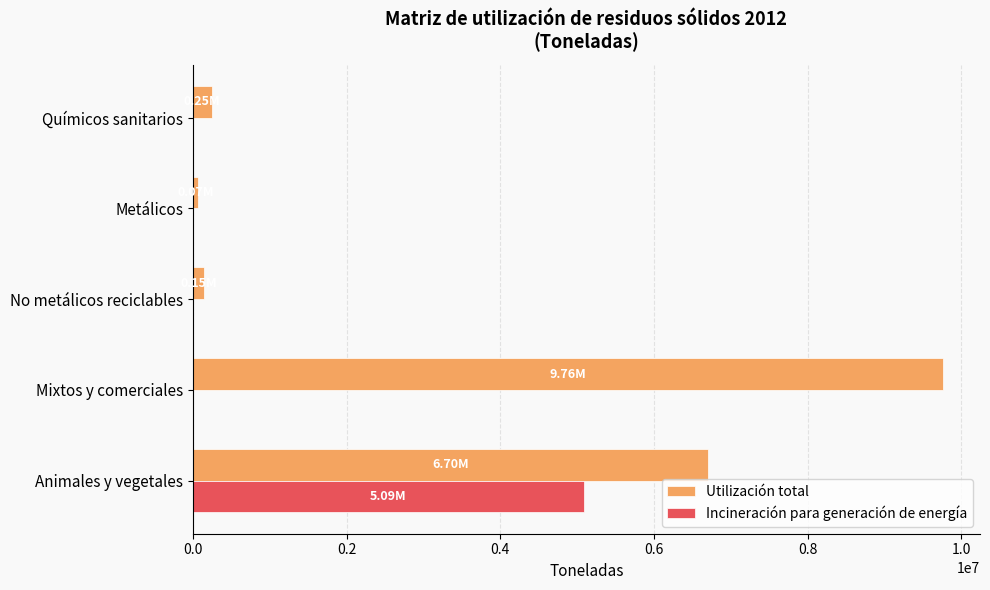

What are all the series names shown in the legend?

Utilización total, Incineración para generación de energía